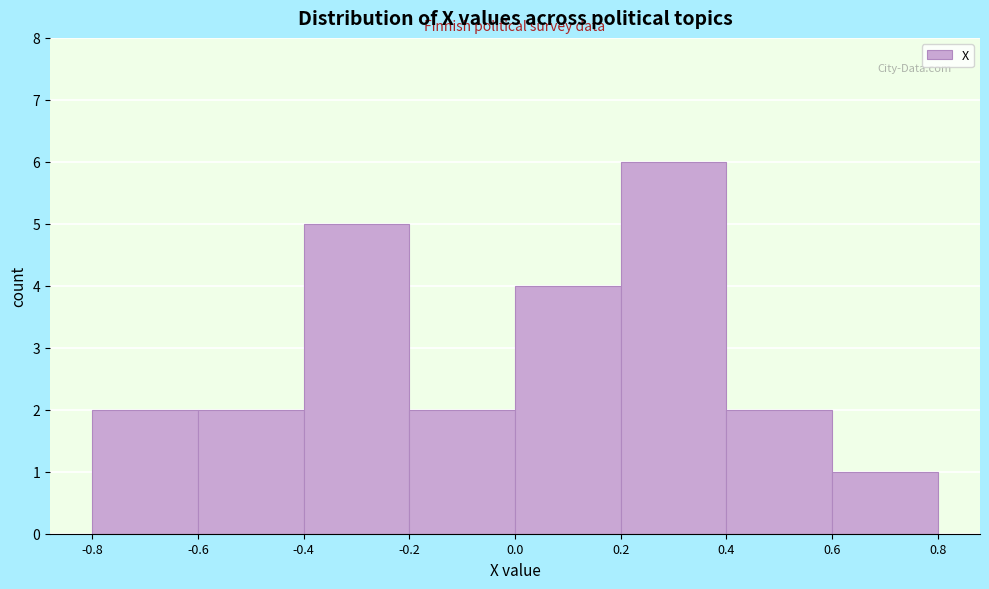

Reading left to right, transcribe this chart: for each bar, give the range it covers on the x-axis and its height. The values are not printed on the chart, so give them approximately, as read against the axis.

-0.8 to -0.6: 2
-0.6 to -0.4: 2
-0.4 to -0.2: 5
-0.2 to 0.0: 2
0.0 to 0.2: 4
0.2 to 0.4: 6
0.4 to 0.6: 2
0.6 to 0.8: 1